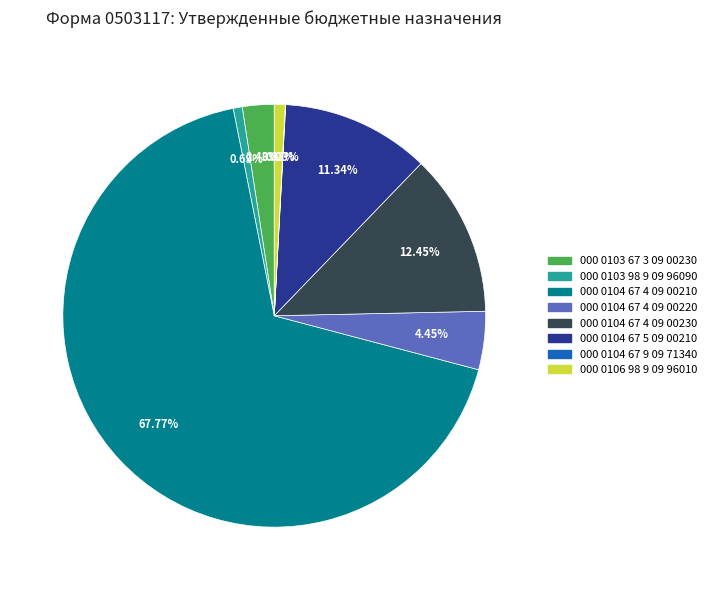

Is the sum of 000 0103 98 9 09 96090 and 000 0104 67 4 09 00220 greater than half?

No